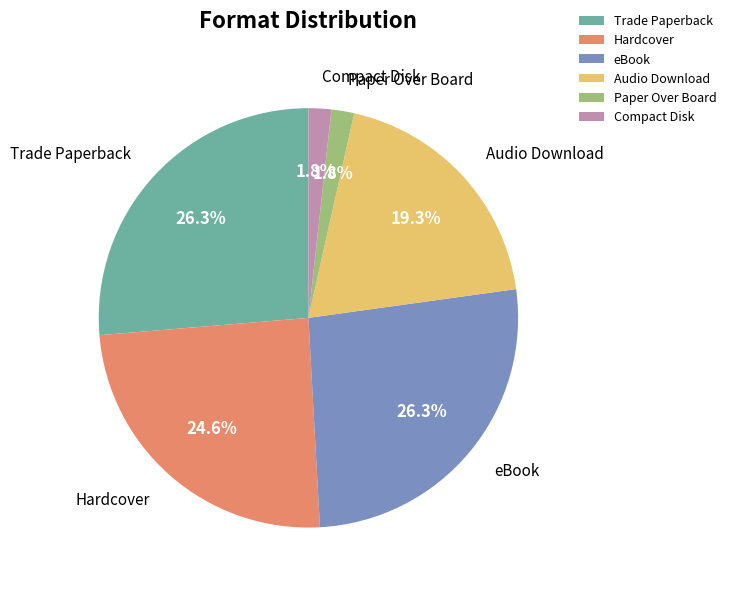

Is there a majority slice in this chart?

No